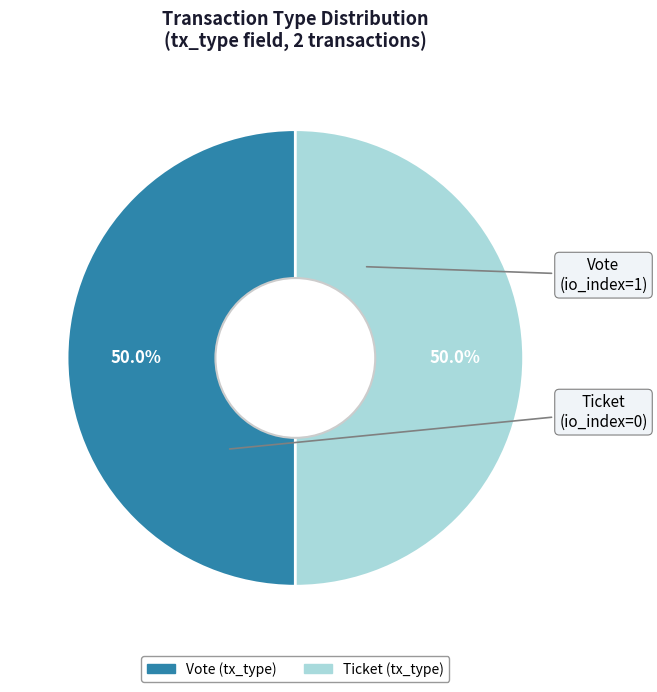

Approximately how many times larger is the value at Ticket compared to Vote?

1.0